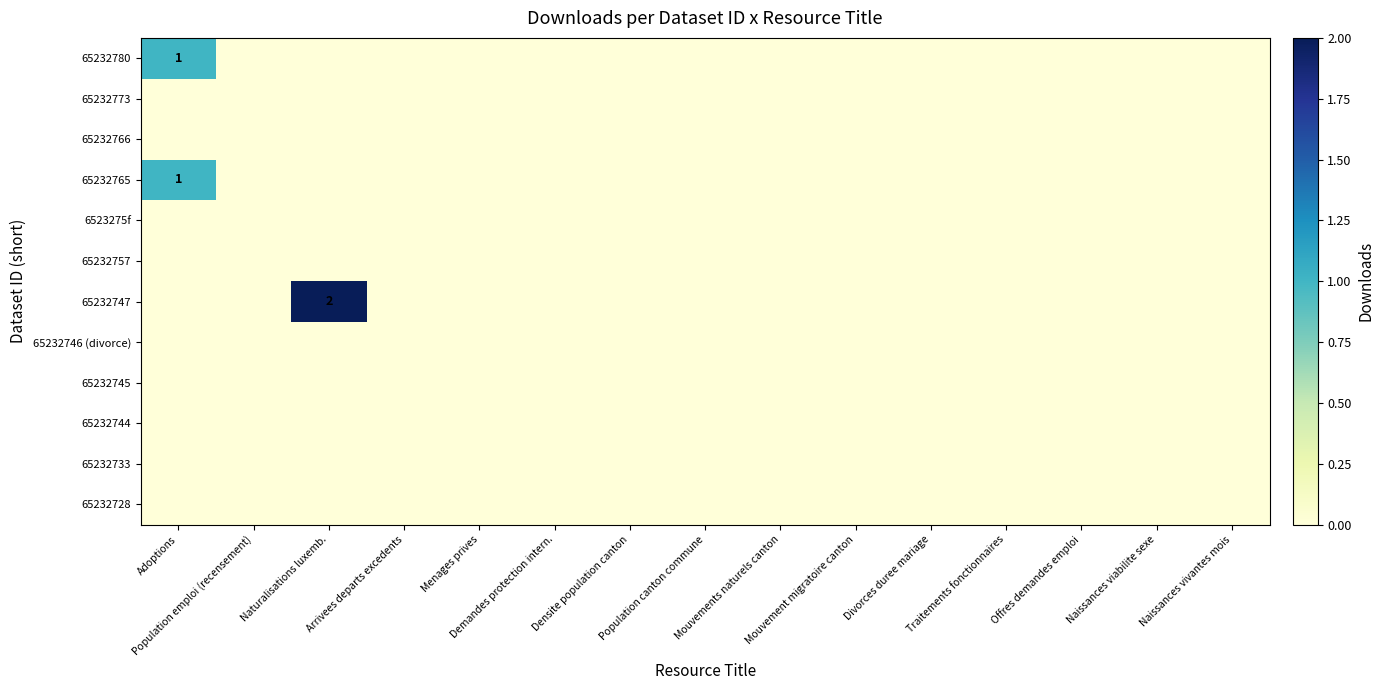

List the labels in order of 65232744 value, smallest first.

Adoptions, Population emploi (recensement), Naturalisations luxemb., Arrivees departs excedents, Menages prives, Demandes protection intern., Densite population canton, Population canton commune, Mouvements naturels canton, Mouvement migratoire canton, Divorces duree mariage, Traitements fonctionnaires, Offres demandes emploi, Naissances viabilite sexe, Naissances vivantes mois